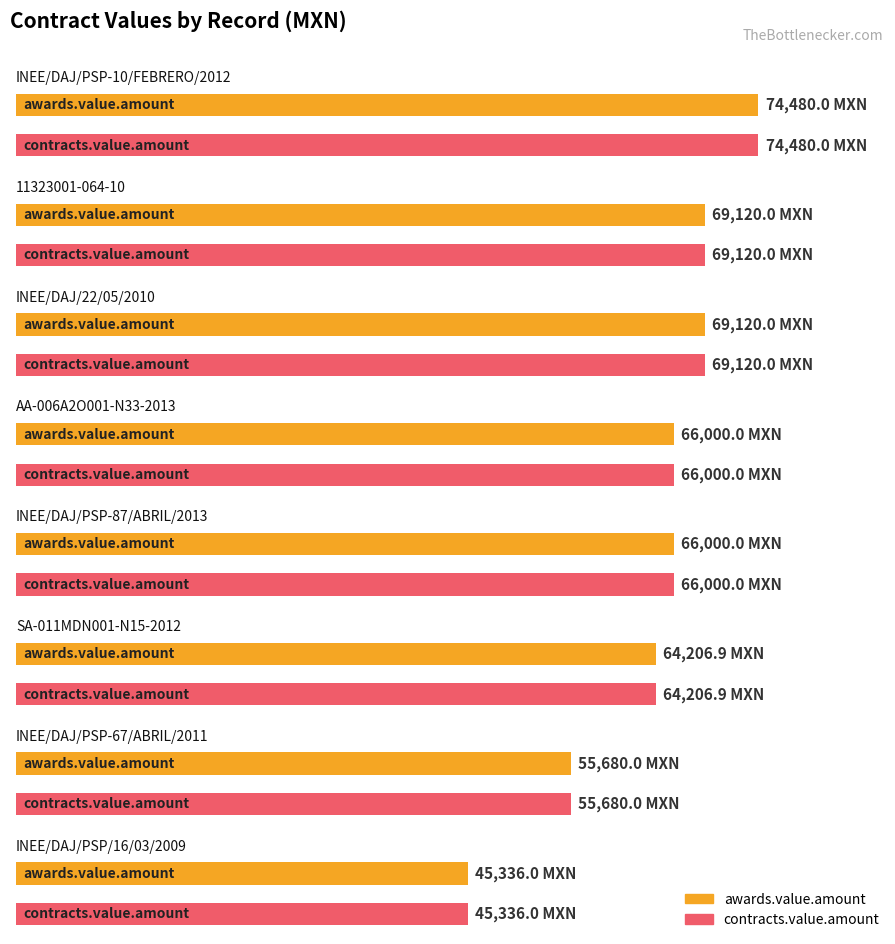

What is the average value of the contracts.value.amount series?

63742.9